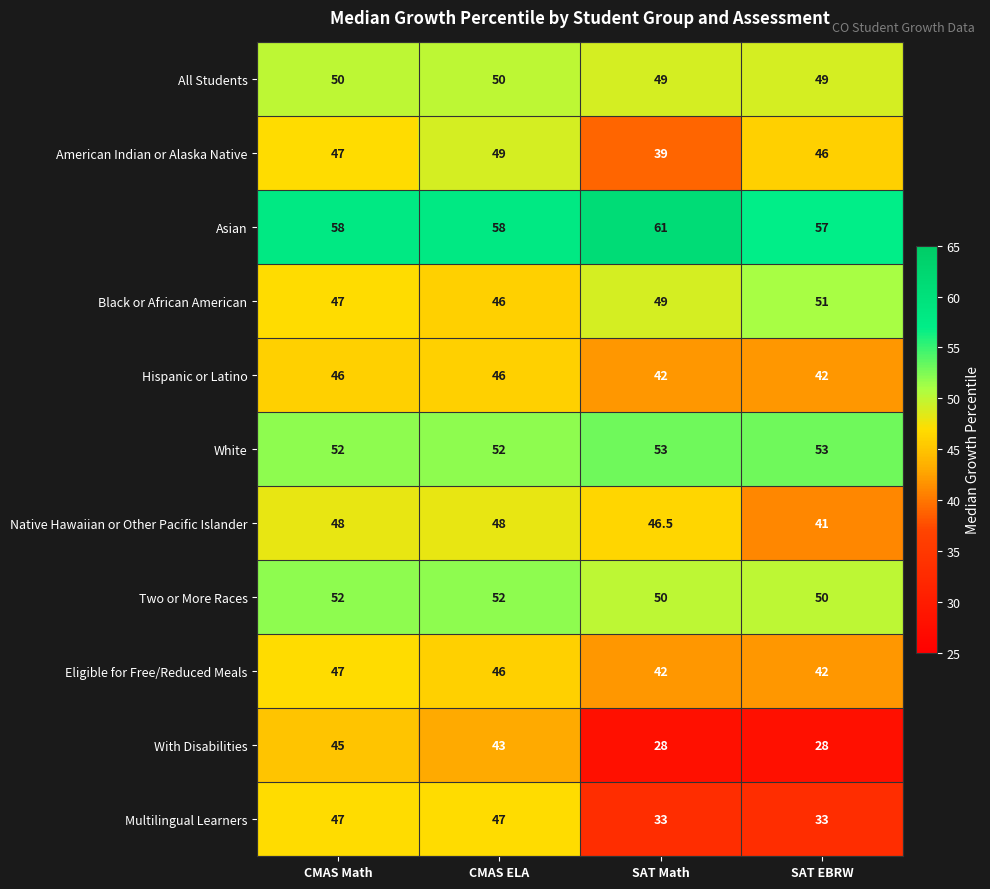

What is the difference between the highest and lowest values at SAT EBRW?

29.0